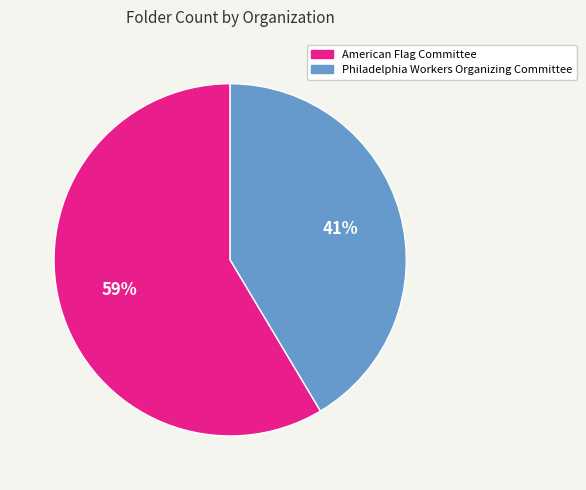

Which has a higher value, American Flag Committee or Philadelphia Workers Organizing Committee?

American Flag Committee